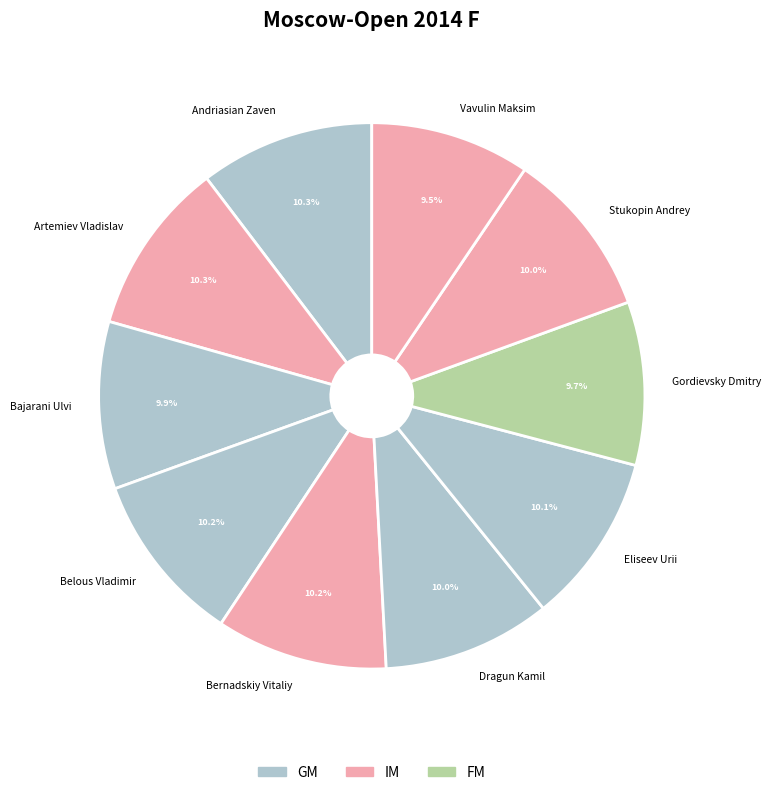

Do Belous Vladimir and Artemiev Vladislav together represent more than half of the pie?

No